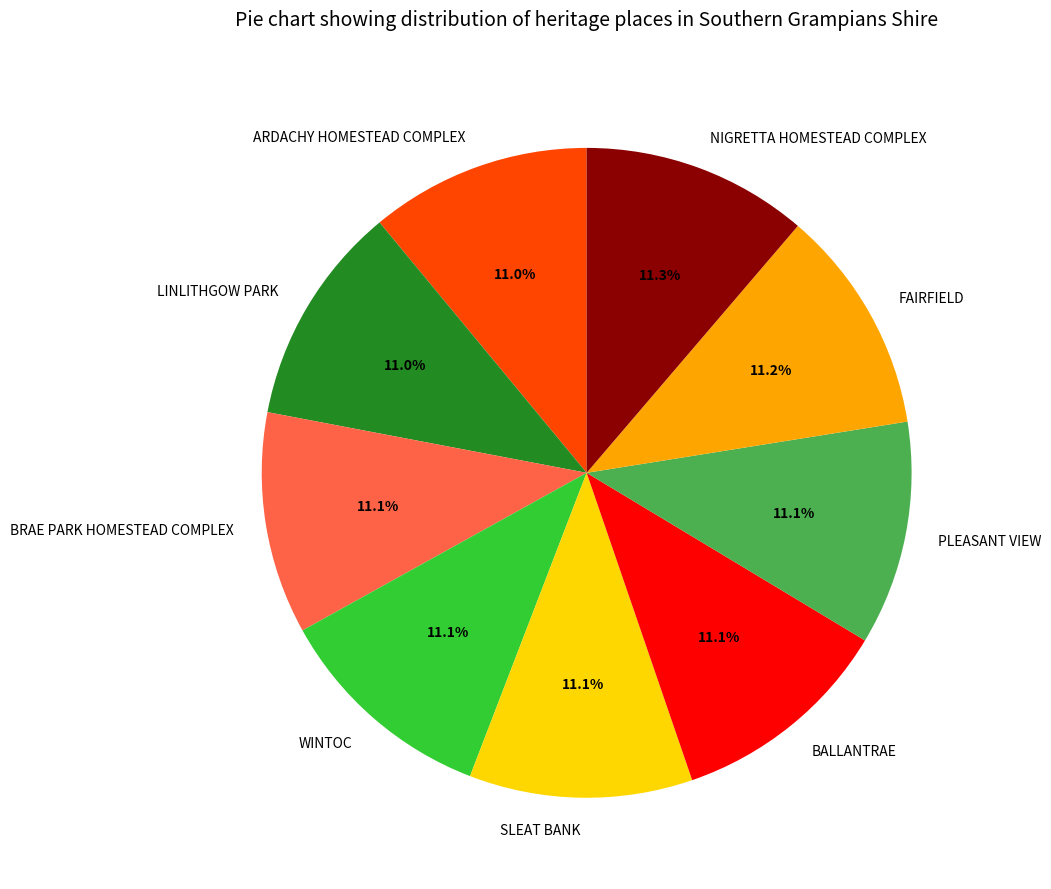

Is there any slice that represents more than half of the pie?

No